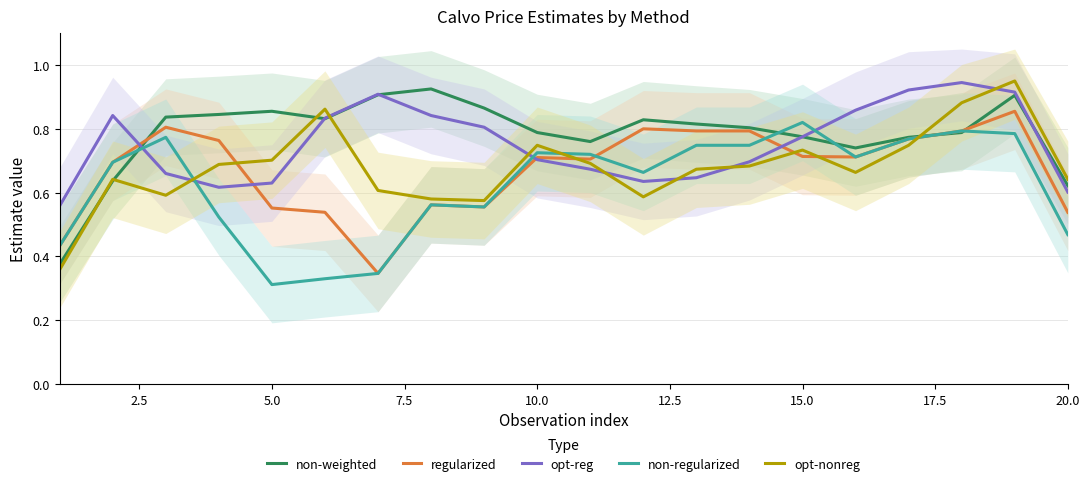

At how many categories does at least one series exceed 0?

20